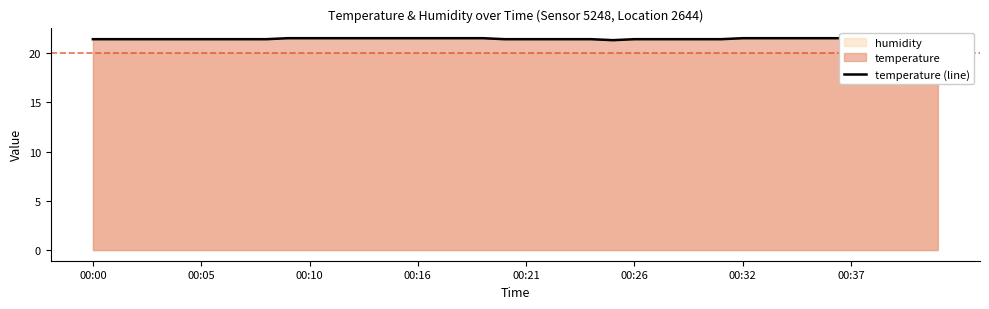

Is it true that the value at 14 is 13.1?

False